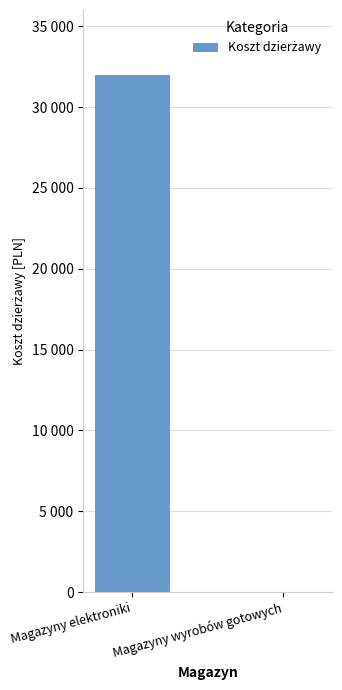

How many bars are there in total?

2